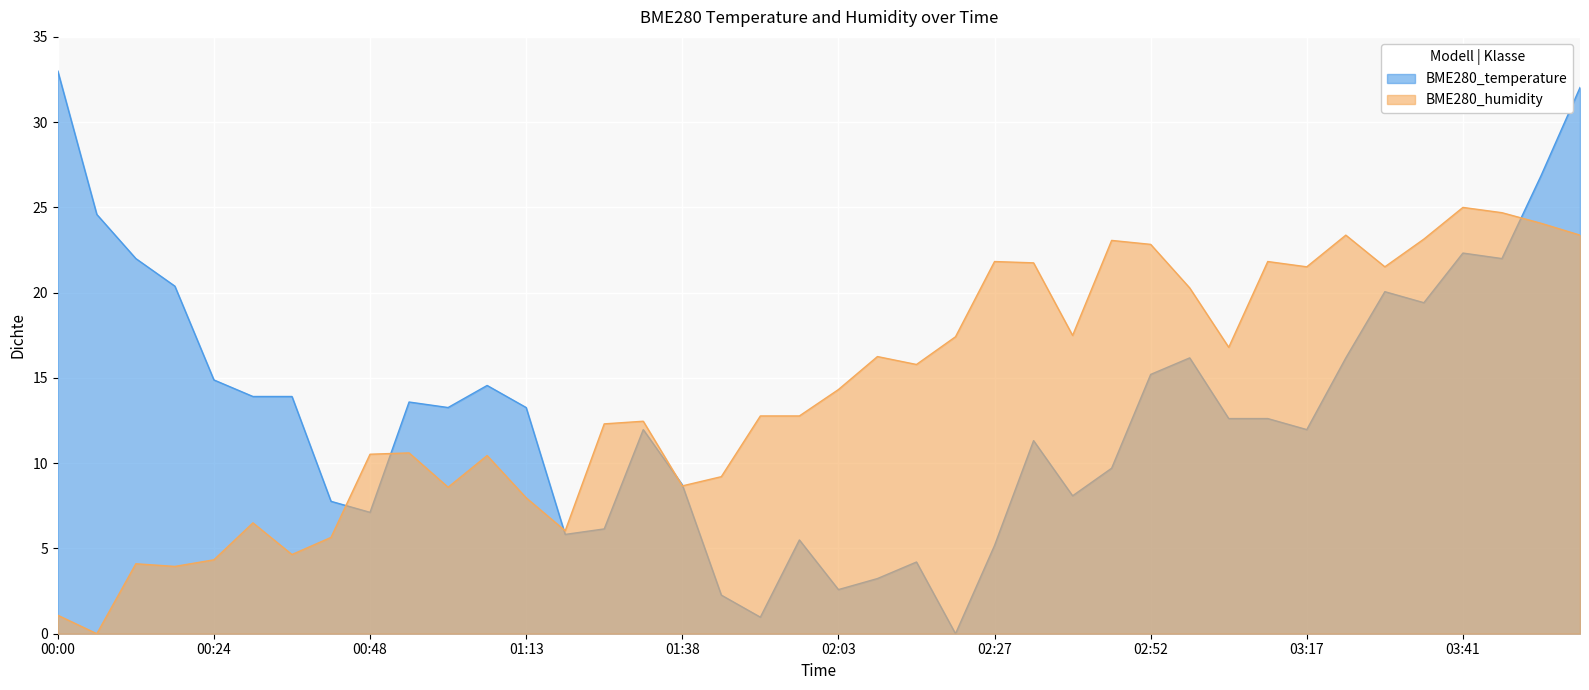

How many series are shown in this chart?

2